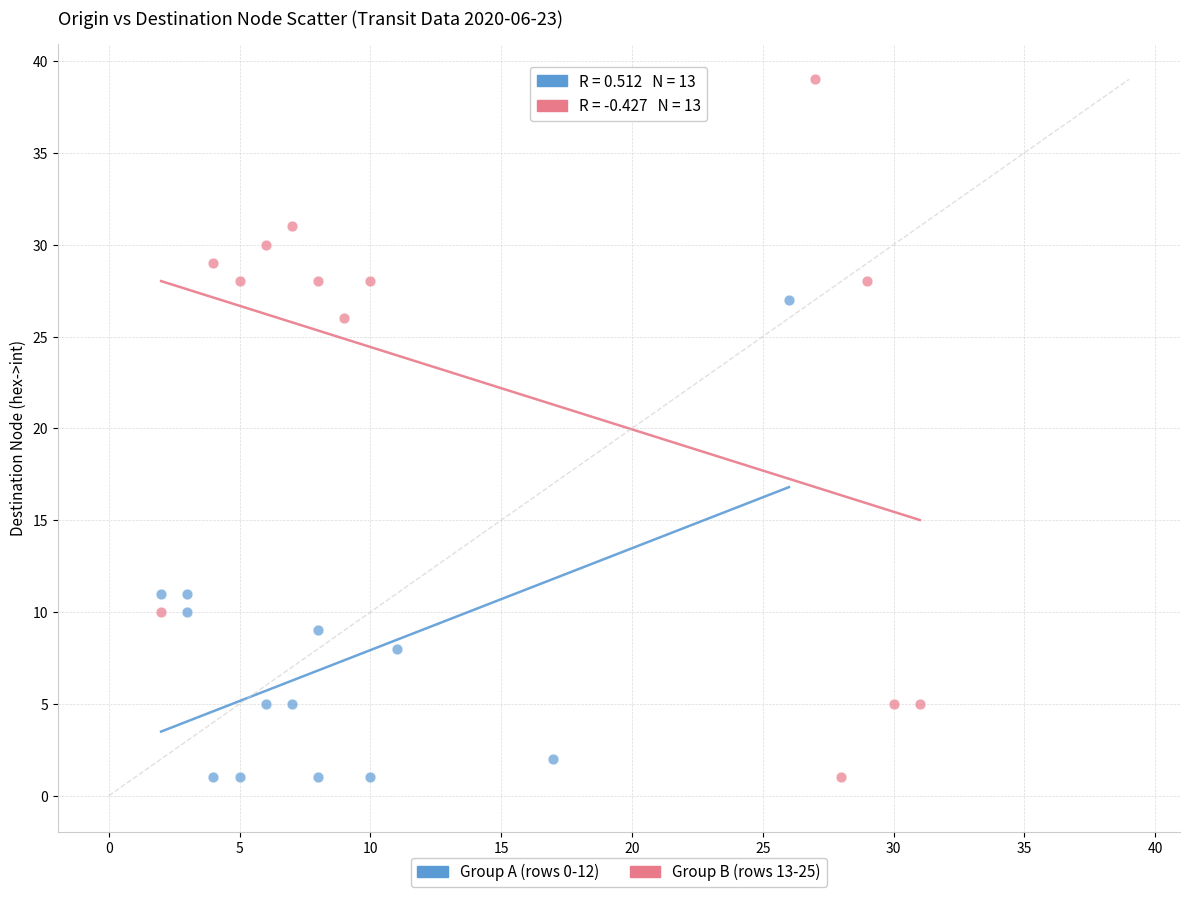

Which series reaches the maximum Y coordinate?

Group B (rows 13-25)